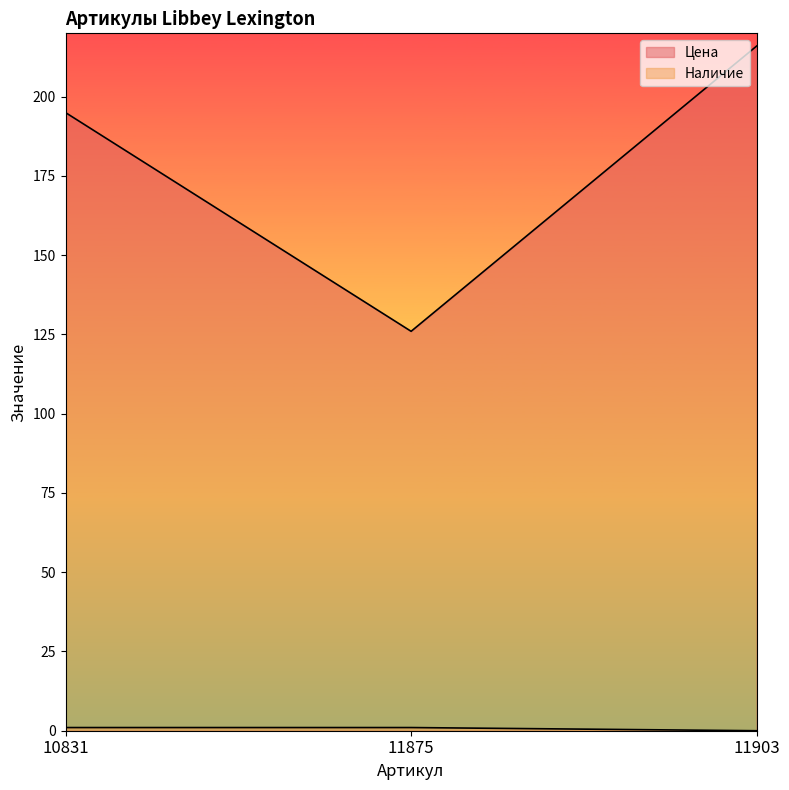

Reading left to right, transcribe all the data shown in this chart.

Цена: 10831=195	11875=126	11903=216
Наличие: 10831=1	11875=1	11903=0